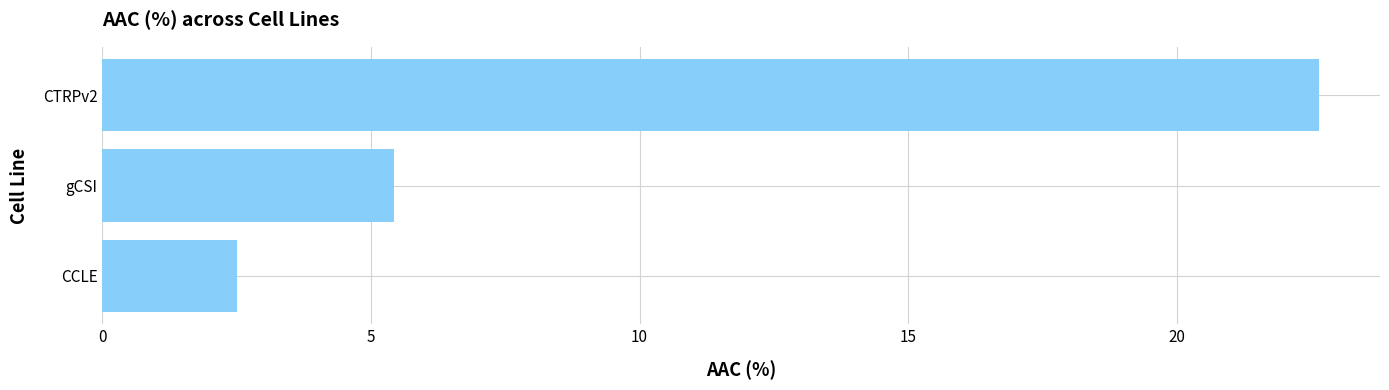

Is it true that the value at CTRPv2 is 37.6?

False